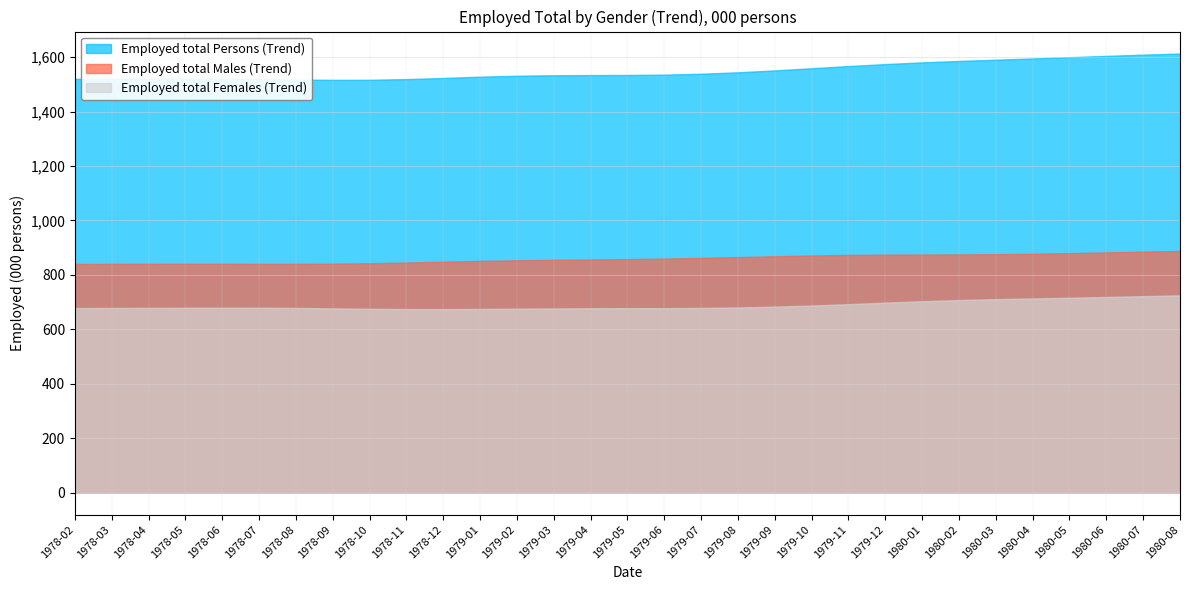

The value of Employed total Males (Trend) at 1979-05 is 406.6. True or false?

False